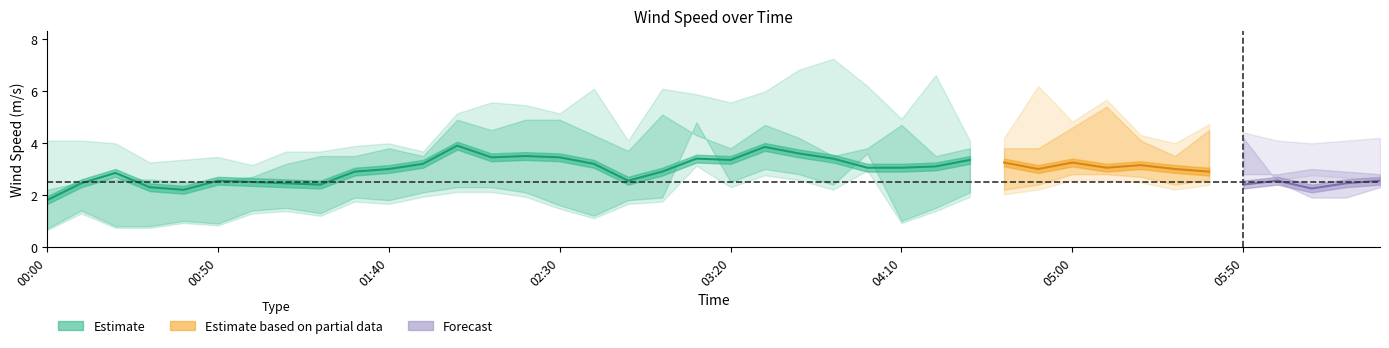

What is the difference between the highest and lowest values at 2021/06/25 02:20?

3.1